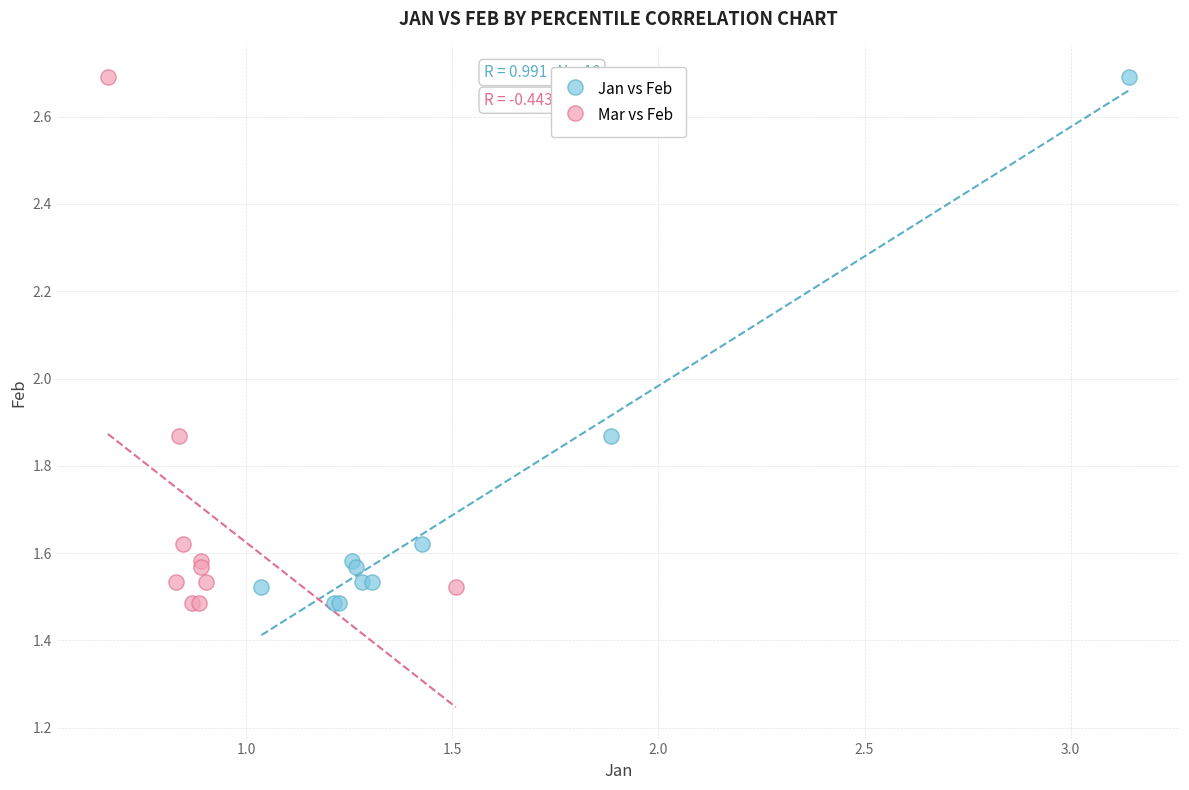

What are all the series names shown in the legend?

Jan vs Feb, Mar vs Feb